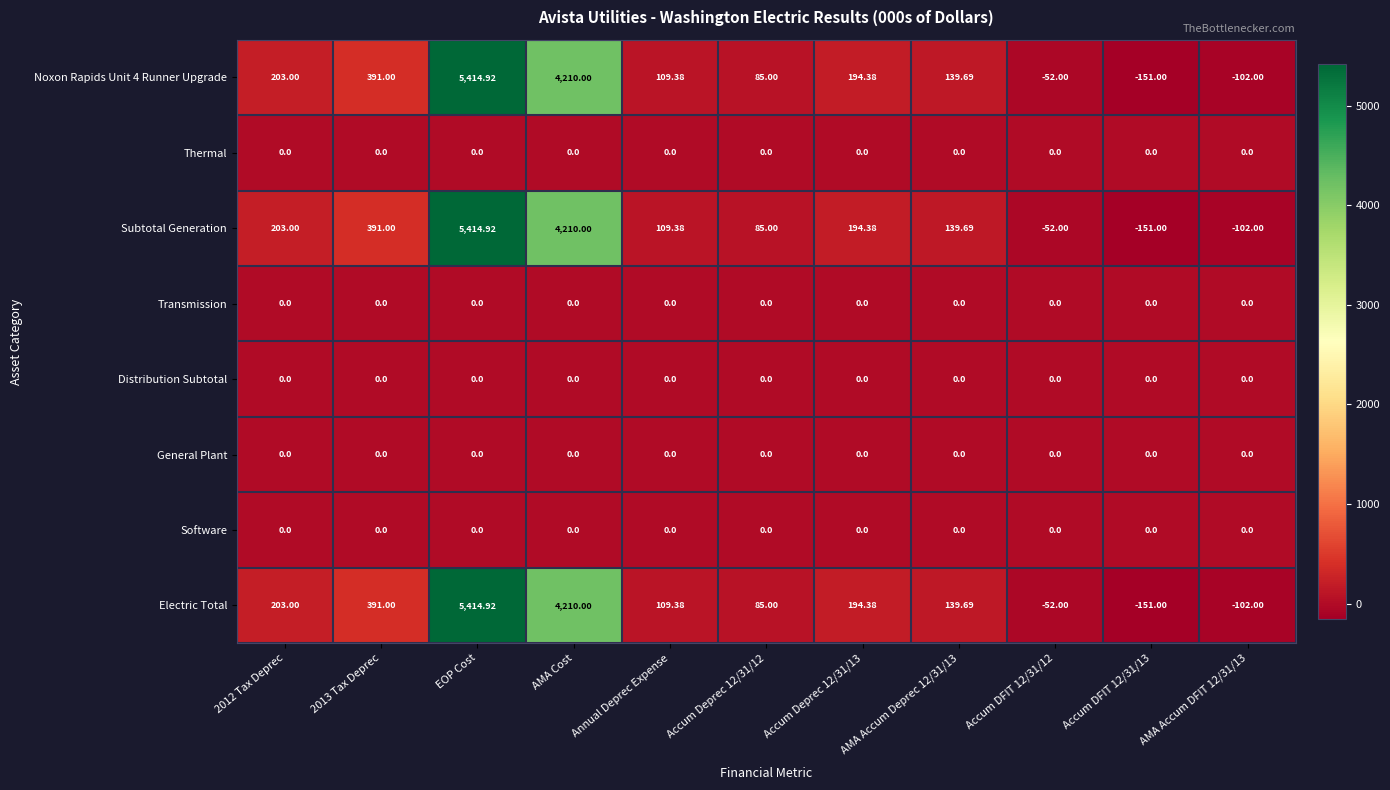

Which label corresponds to the largest value in the chart?

EOP Cost